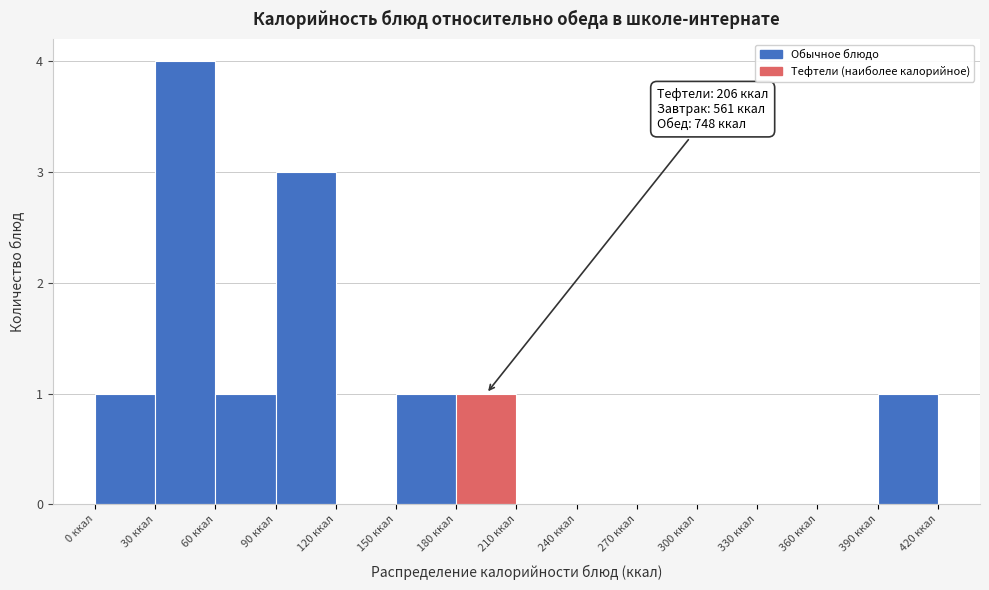

Which range on the x-axis has the tallest bar?

30 to 60